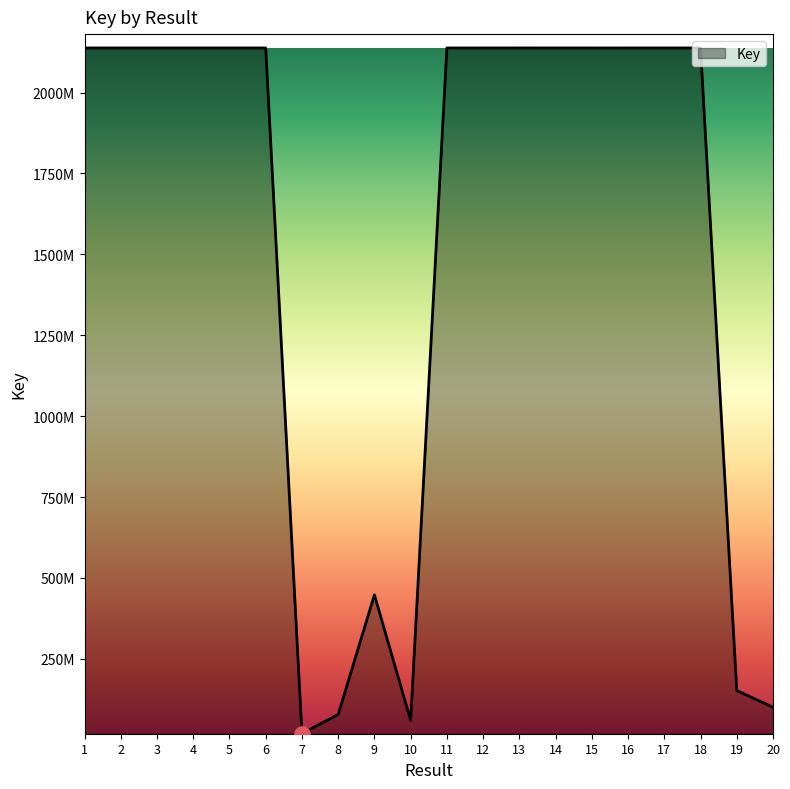

Between 14 and 20, which is larger?

14